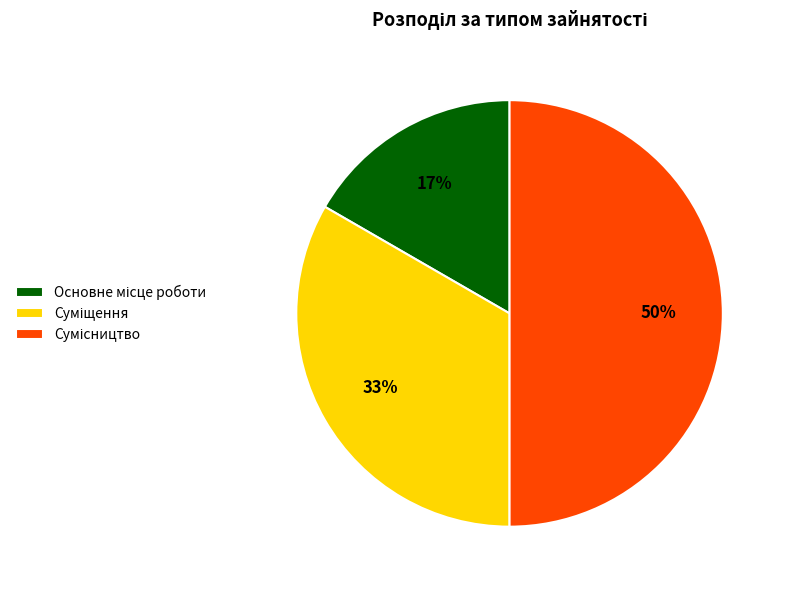

To the nearest percent, what is the average slice percentage?

33%